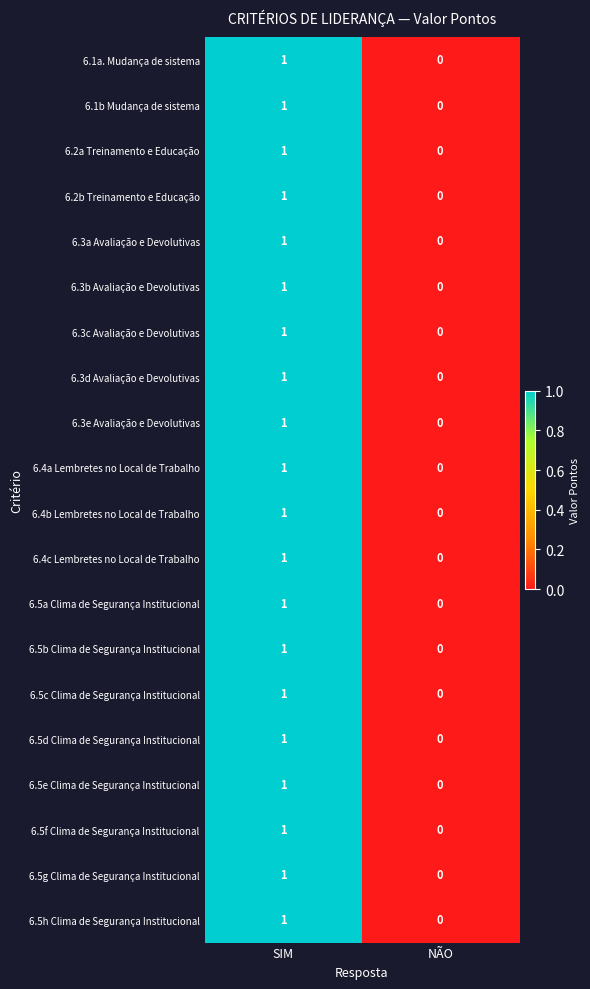

What is the total value across all series at SIM?

20